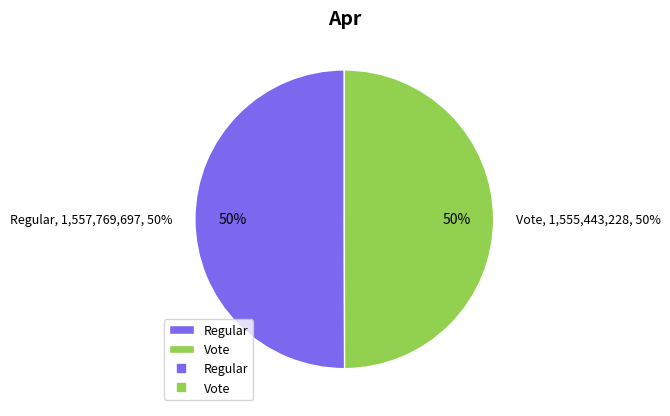

Rank the categories by value from lowest to highest.

Vote, Regular